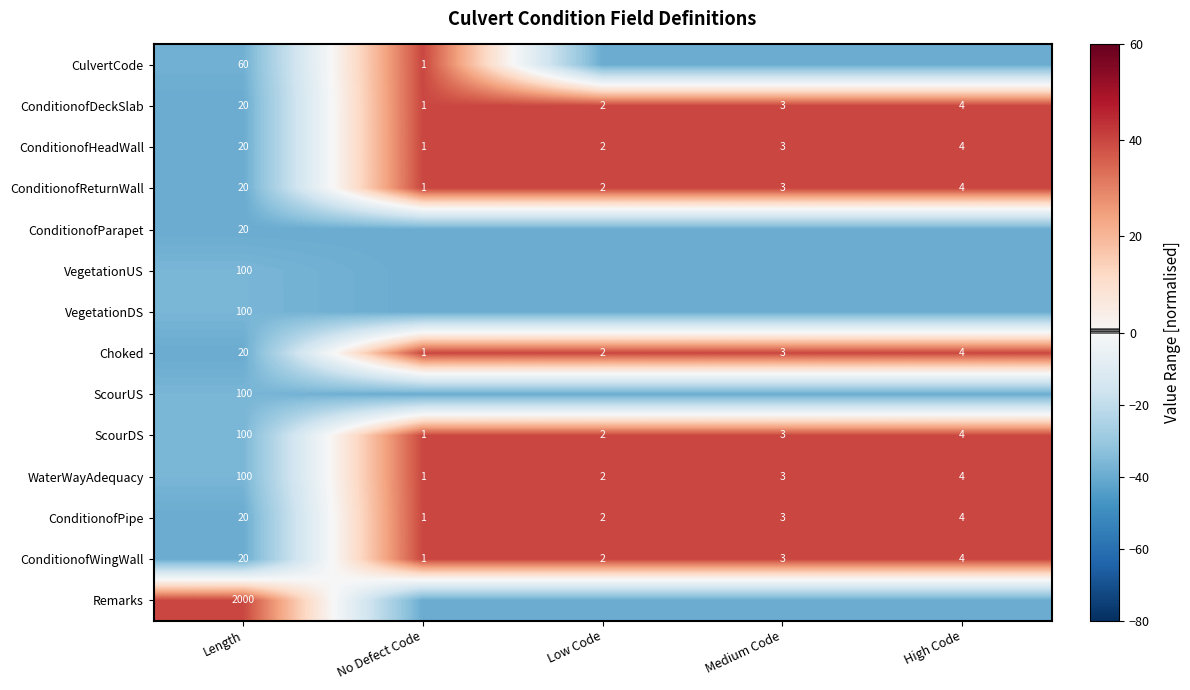

What is the difference between the maximum and minimum values in the ConditionofDeckSlab series?

19